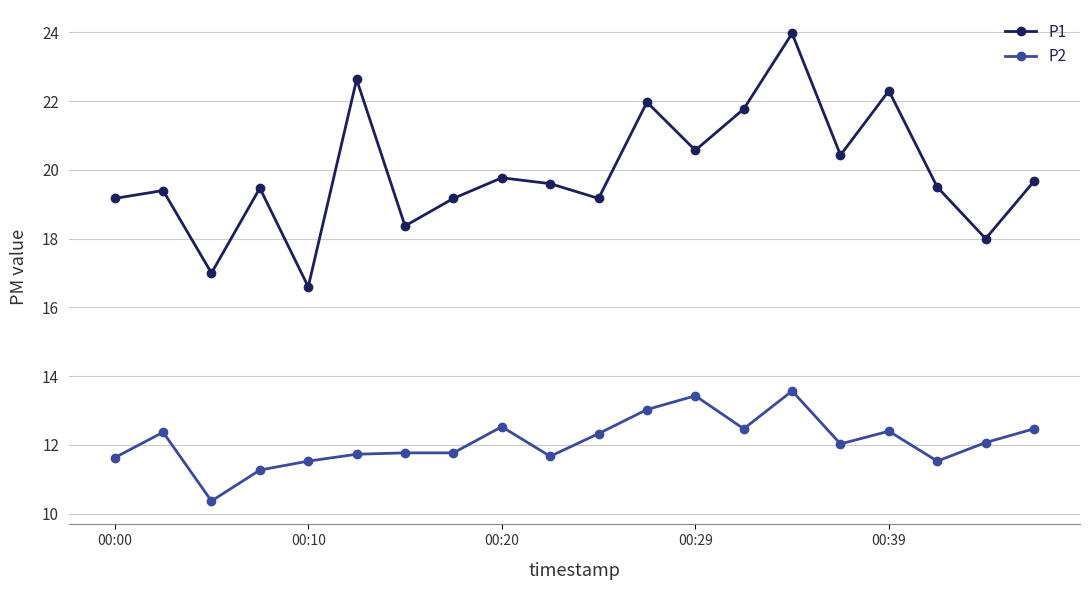

What is the value of the P1 point at the 9th from the left?

19.8